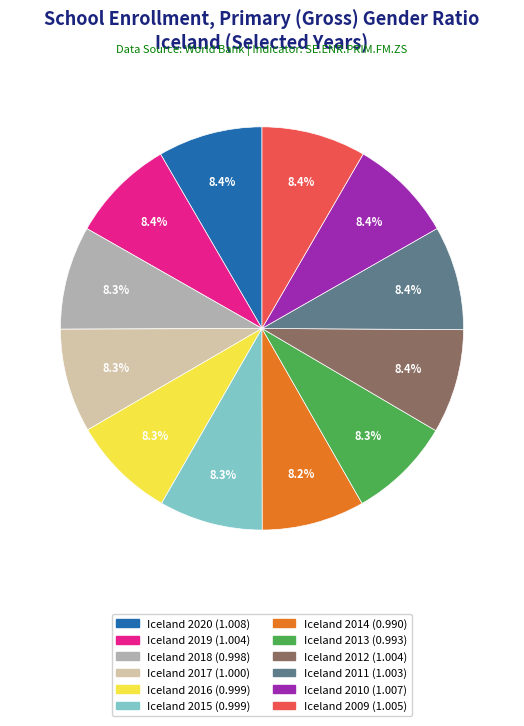

How many segments does this pie chart have?

12